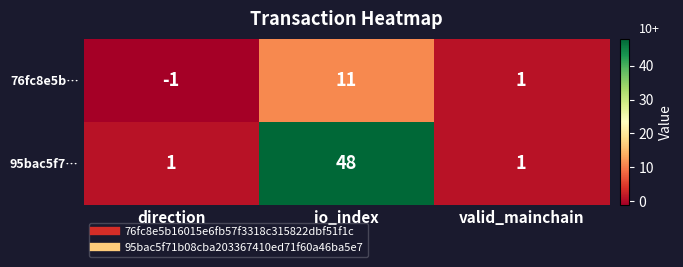

Which series has the widest spread of values?

95bac5f7…